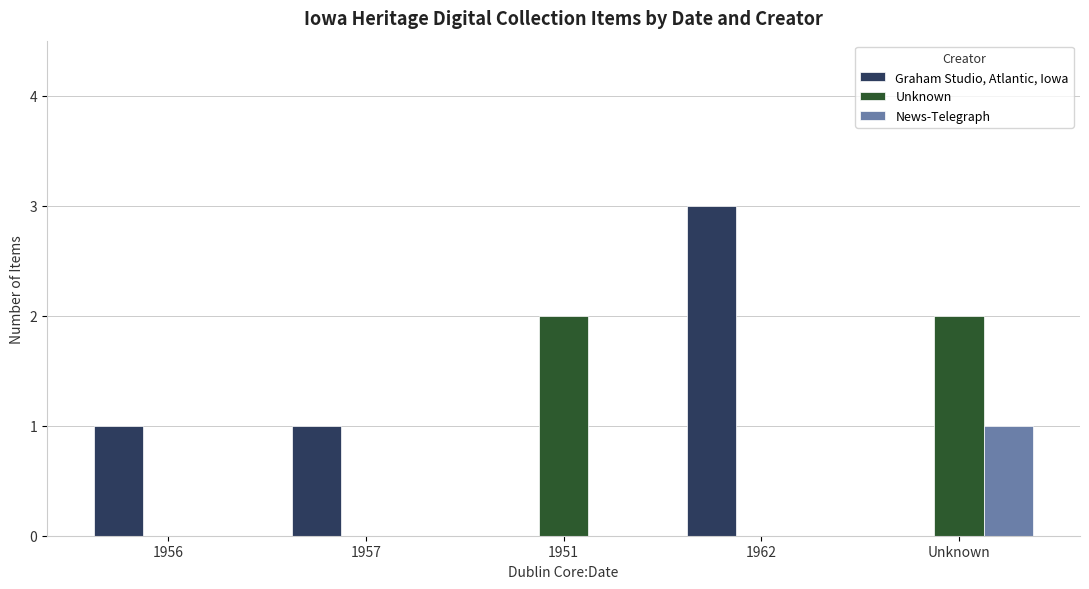

Between 1962 and Unknown, which series saw the biggest shift?

Graham Studio, Atlantic, Iowa